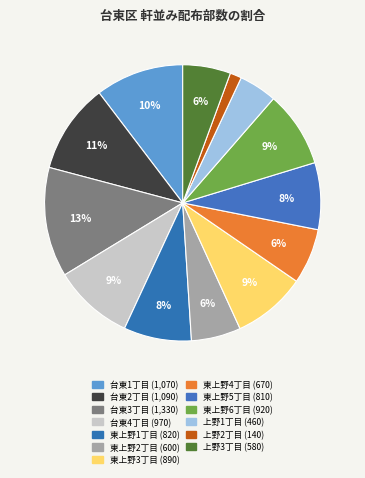

How many slices are in this pie chart?

13